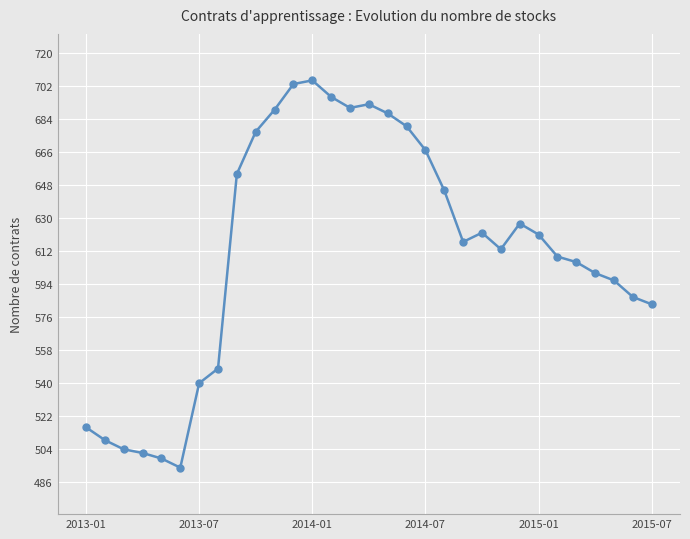

True or false: the data has more than 2 interior local peaks.

True